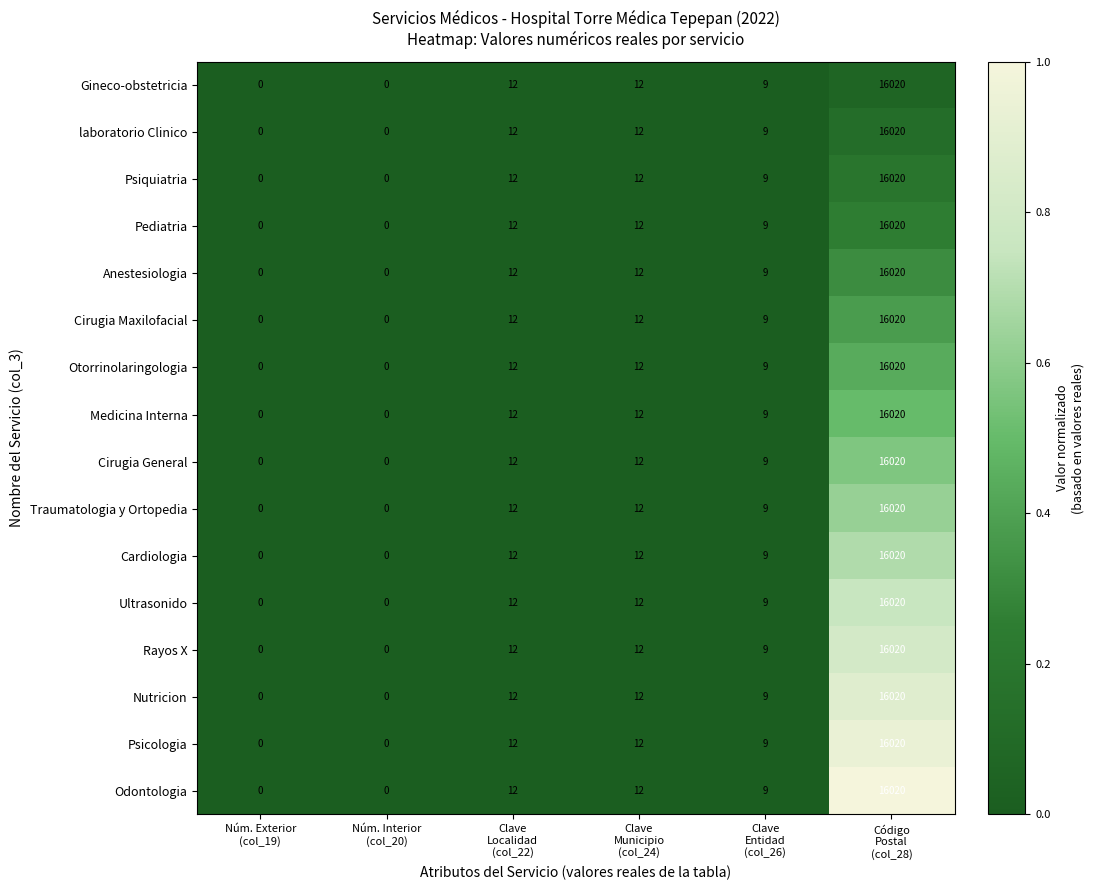

What is the maximum value shown in the chart?

16020